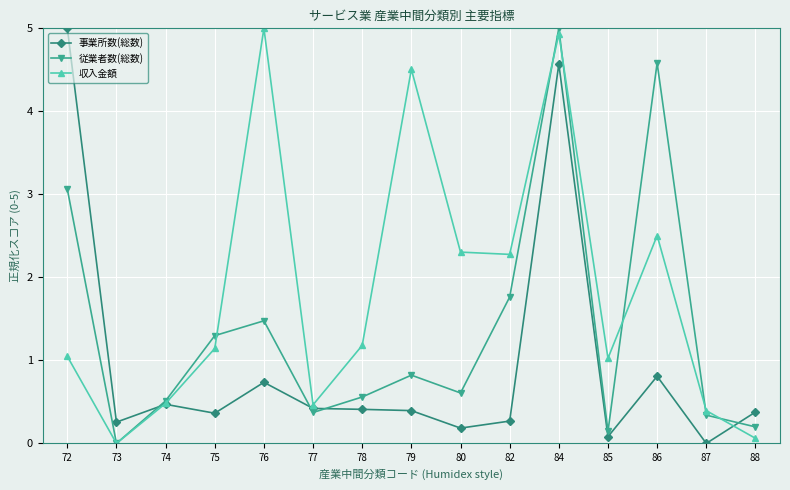

In 収入金額, how many points are higher than both neighbors (excluding endpoints)?

4